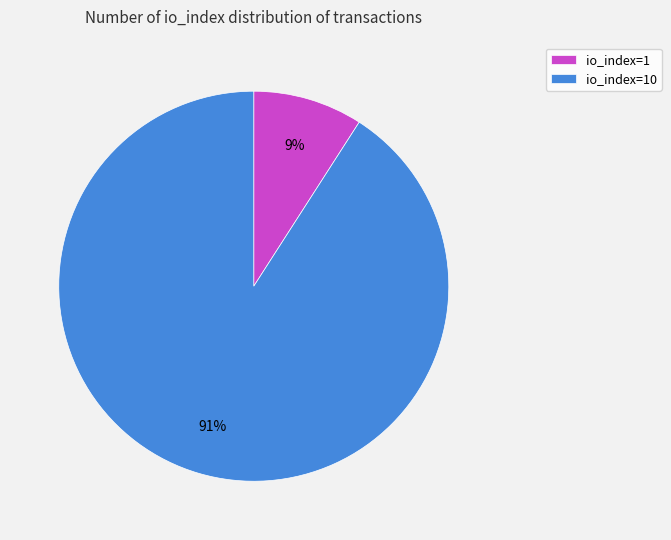

The io_index=10 slice represents 99% of the pie. True or false?

False